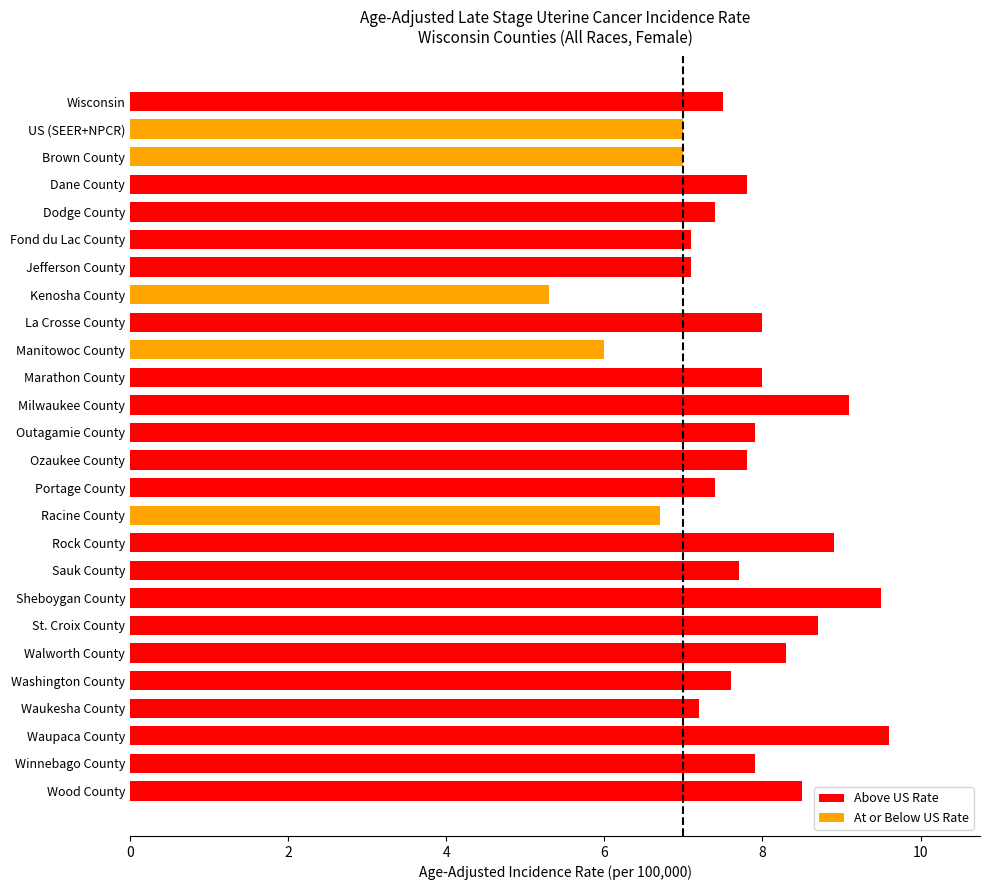

Read the value at Rock County.

8.9